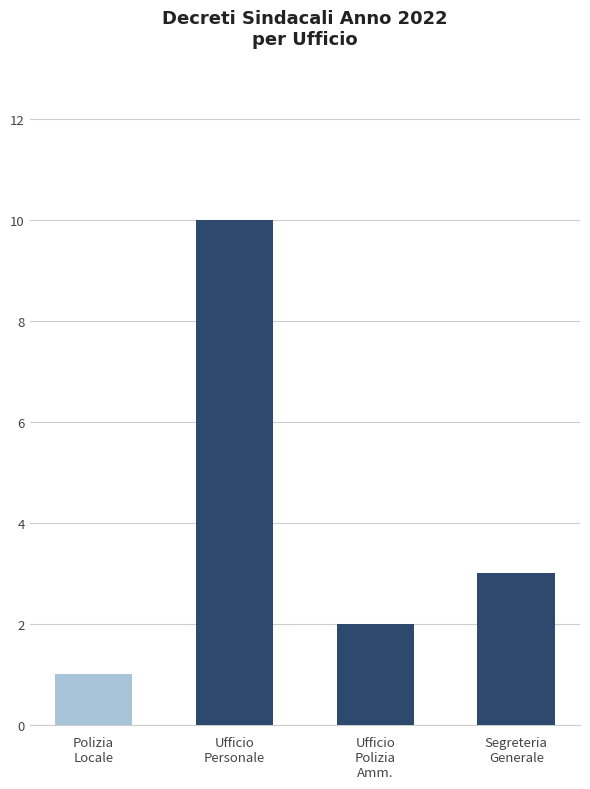

Reading left to right, extract all data points from this chart.

1	10	2	3